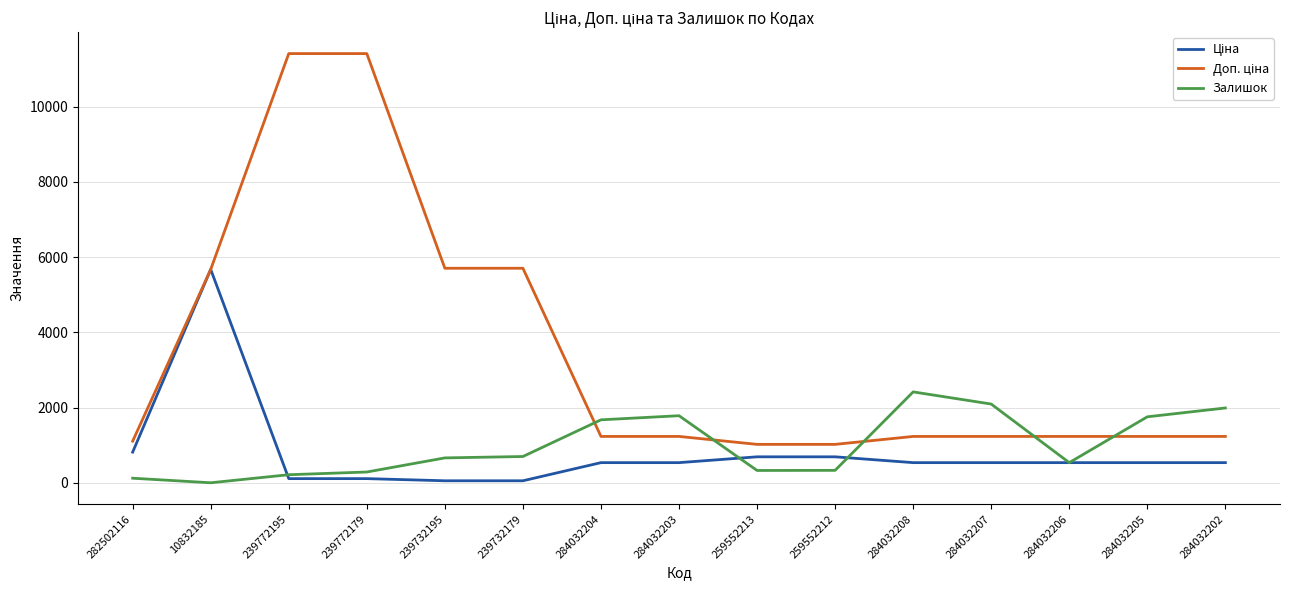

Is it true that Залишок equals 334.0 at 259552212?

True